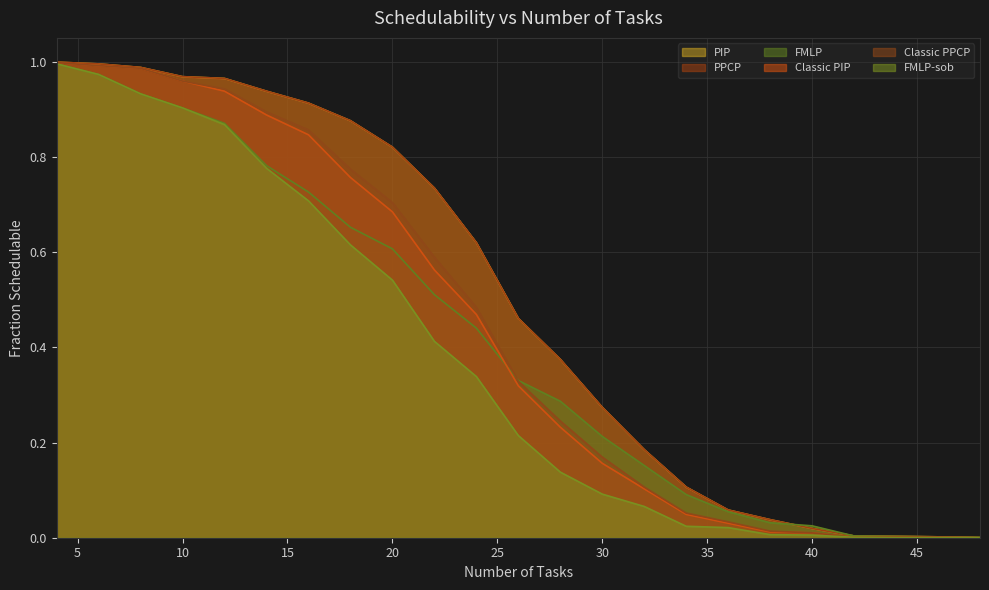

True or false: FMLP-sob has a value of 0.1 at 28.

True